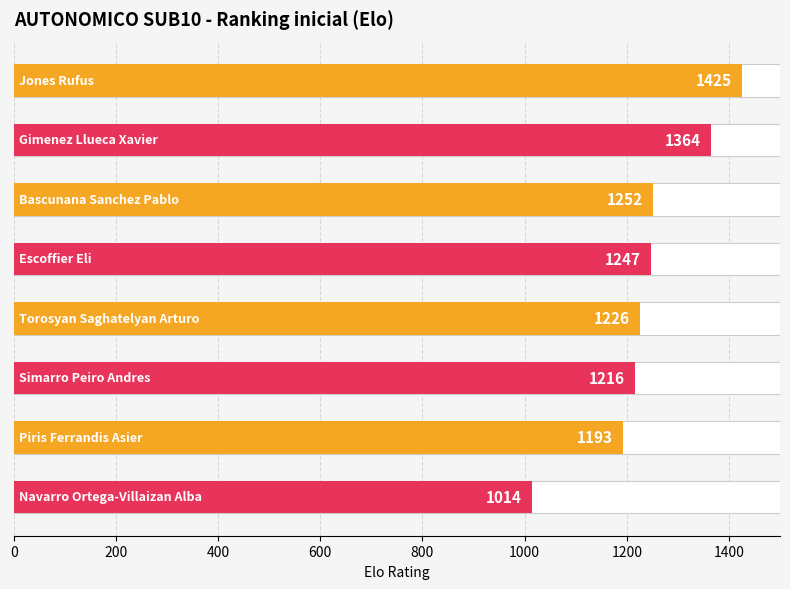

Reading left to right, extract all data points from this chart.

0=1425	200=1364	400=1252	600=1247	800=1226	1000=1216	1200=1193	1400=1014